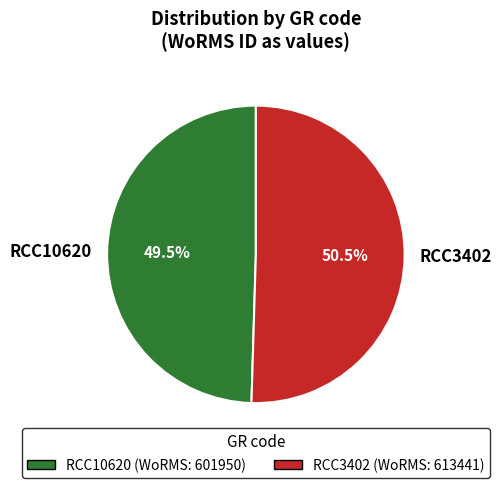

Which category has the smallest portion of the pie?

RCC10620